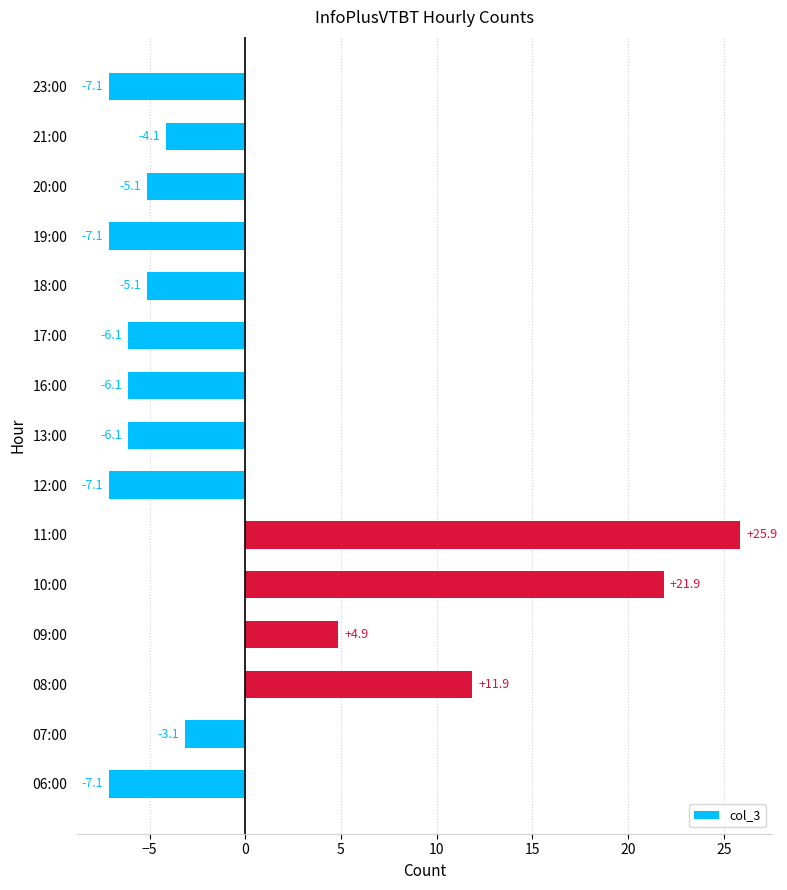

Is it true that the value at 16:00 is -6.1?

True